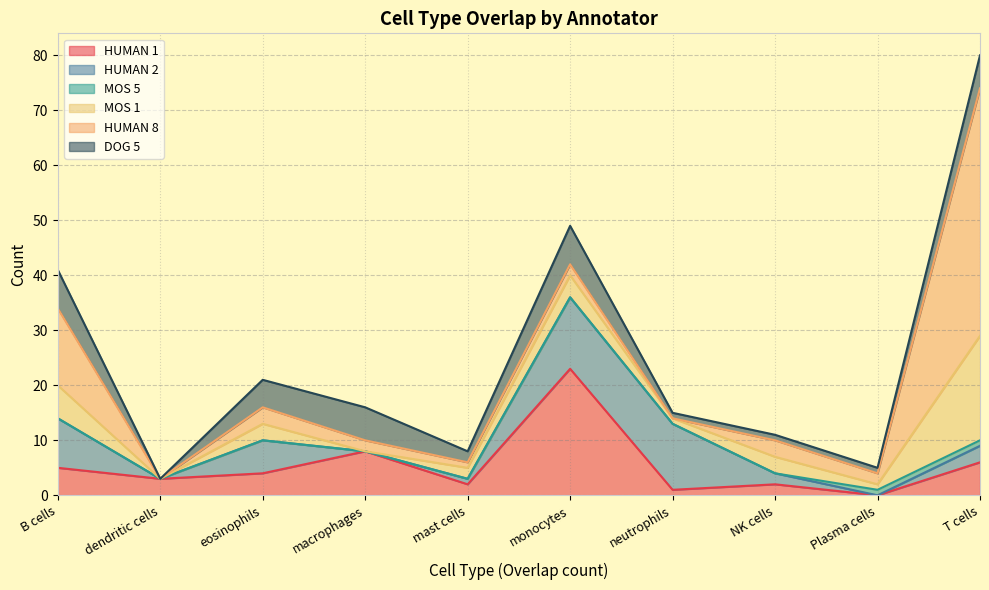

Between B cells and NK cells, which series saw the biggest shift?

HUMAN 8